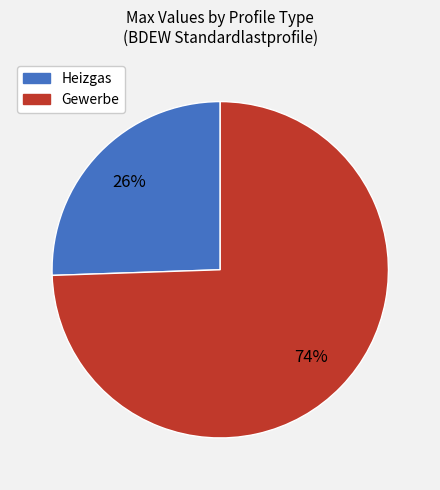

To the nearest percent, what is the average slice percentage?

50%